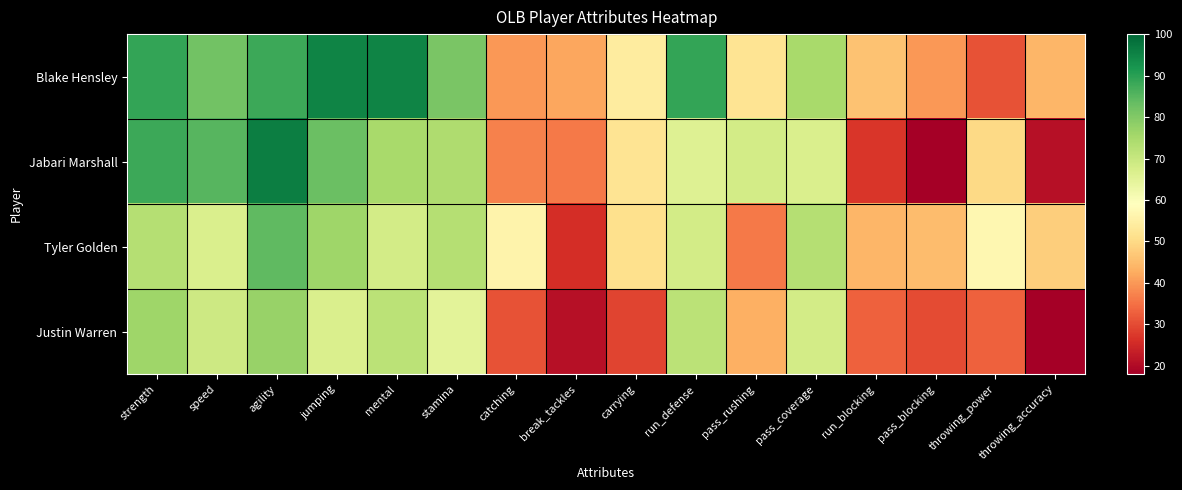

How many series are shown in this chart?

4